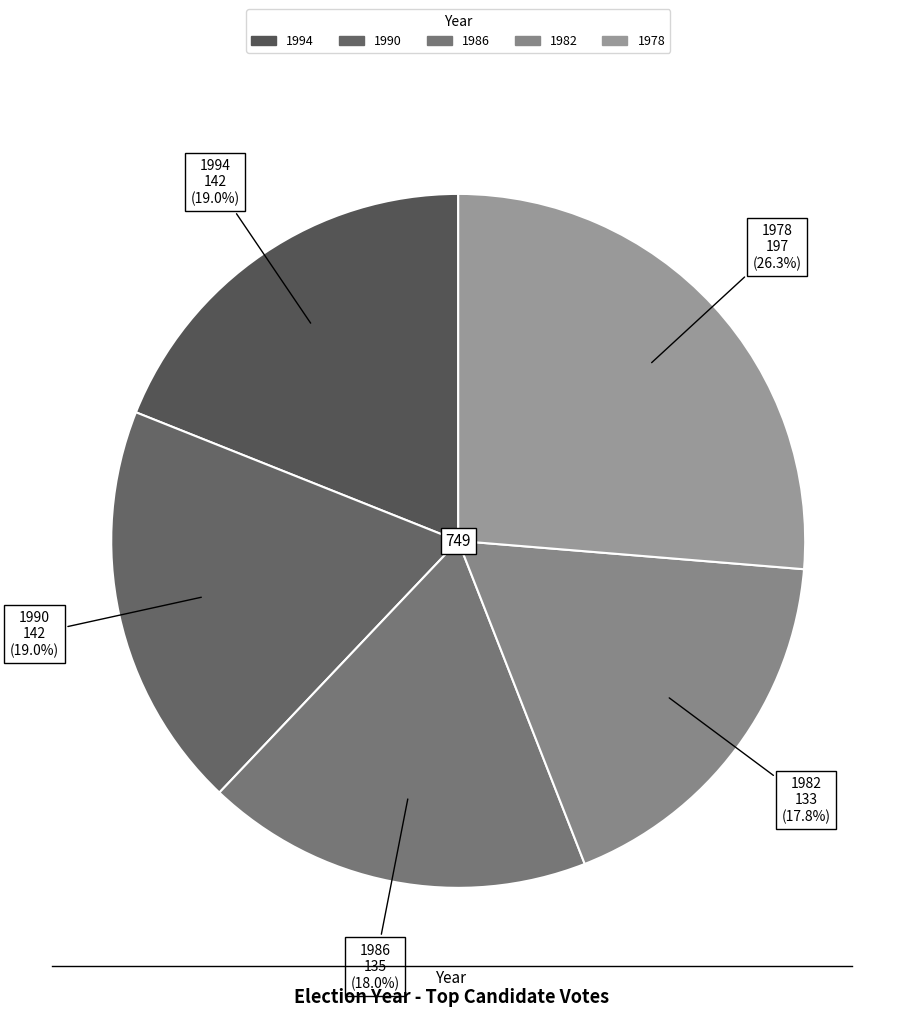

True or false: 1978 accounts for 38% of the total.

False